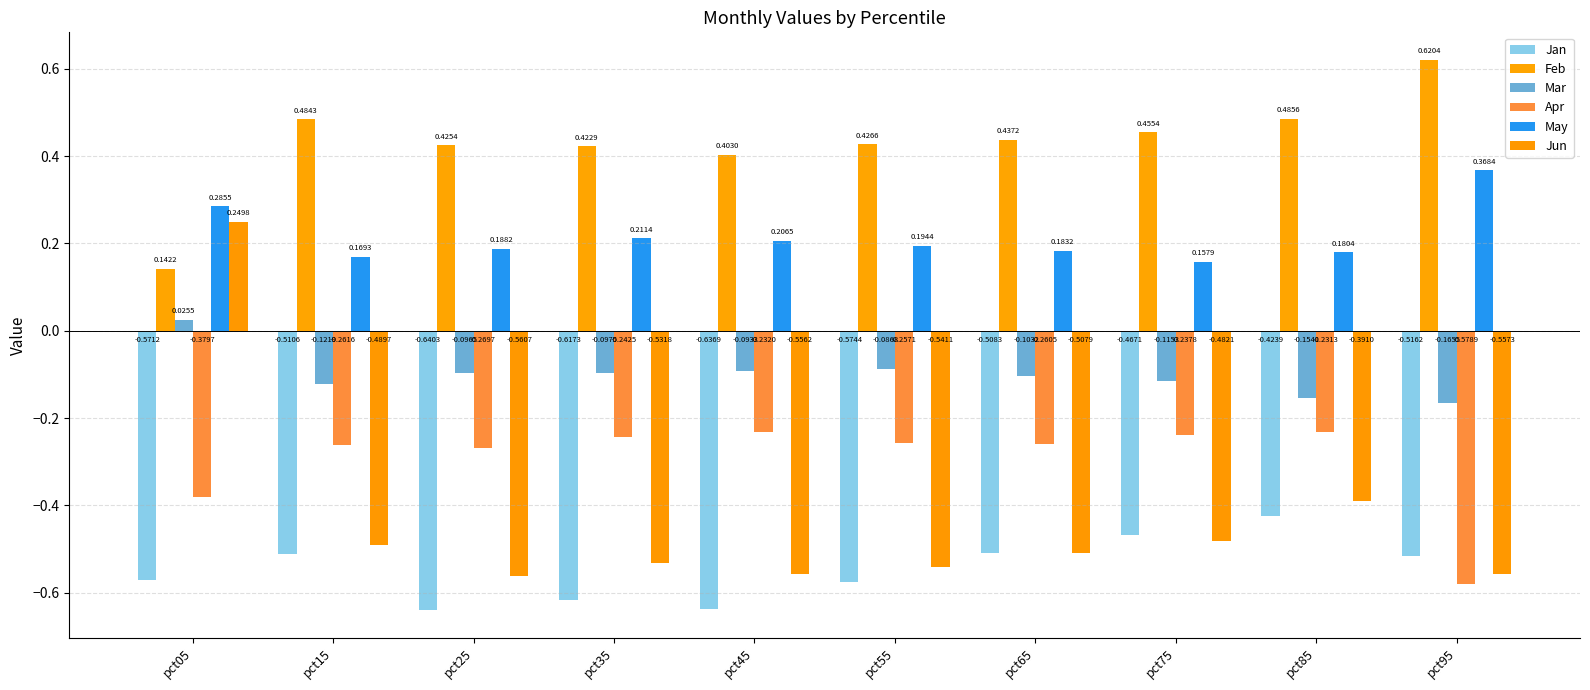

What is the approximate value of Apr at pct75?

-0.2